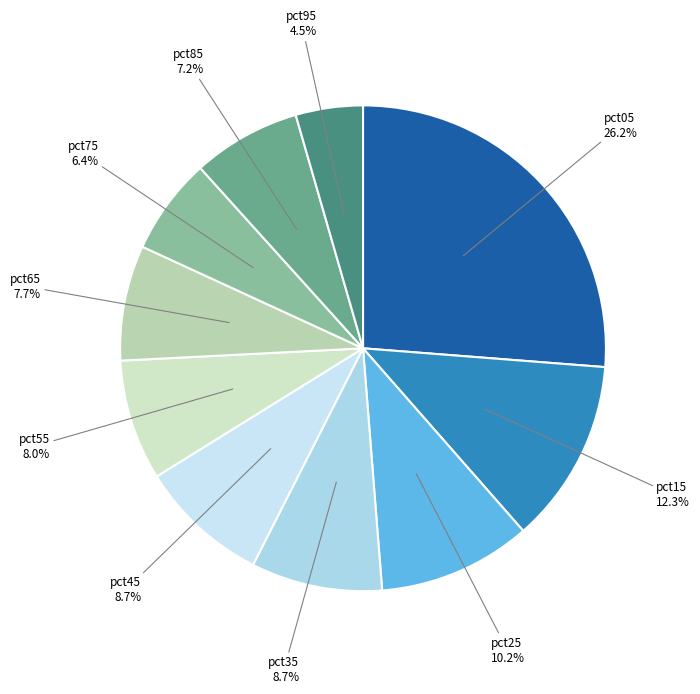

What is the total percentage of pct35 and pct15?

21.0%